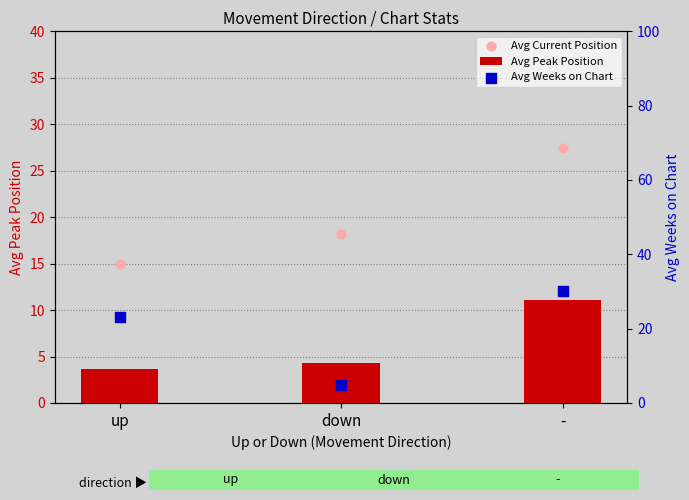

At which category is the sum across all series the highest?

-